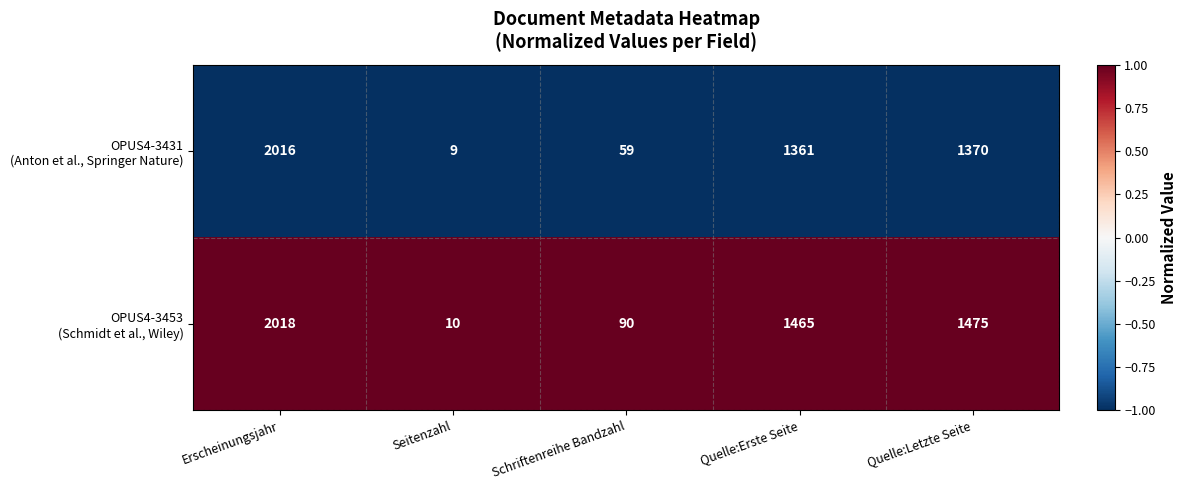

What is the spread (max minus min) of values at Schriftenreihe Bandzahl?

31